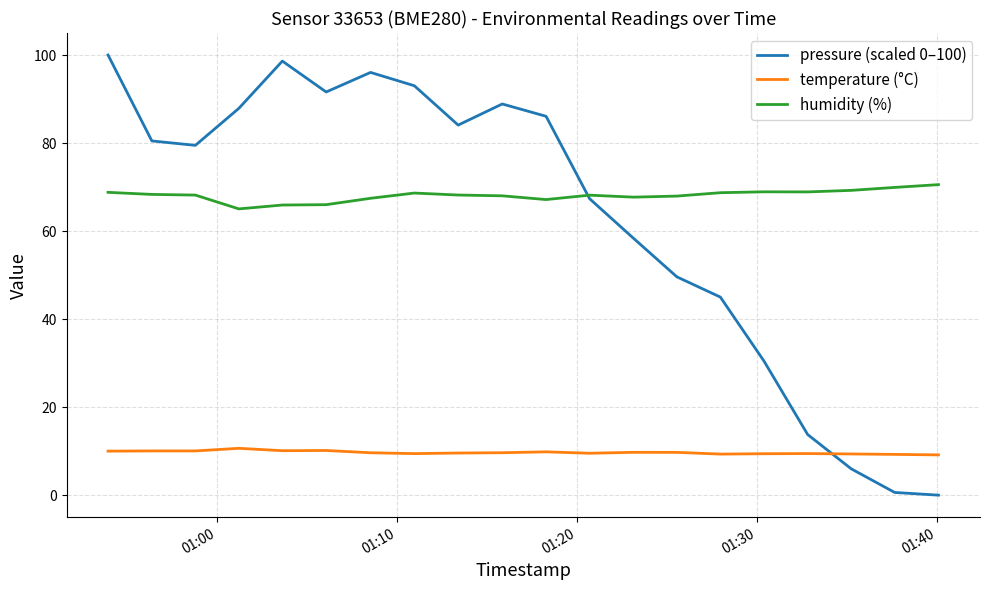

Which series has the widest spread of values?

pressure (scaled 0–100)